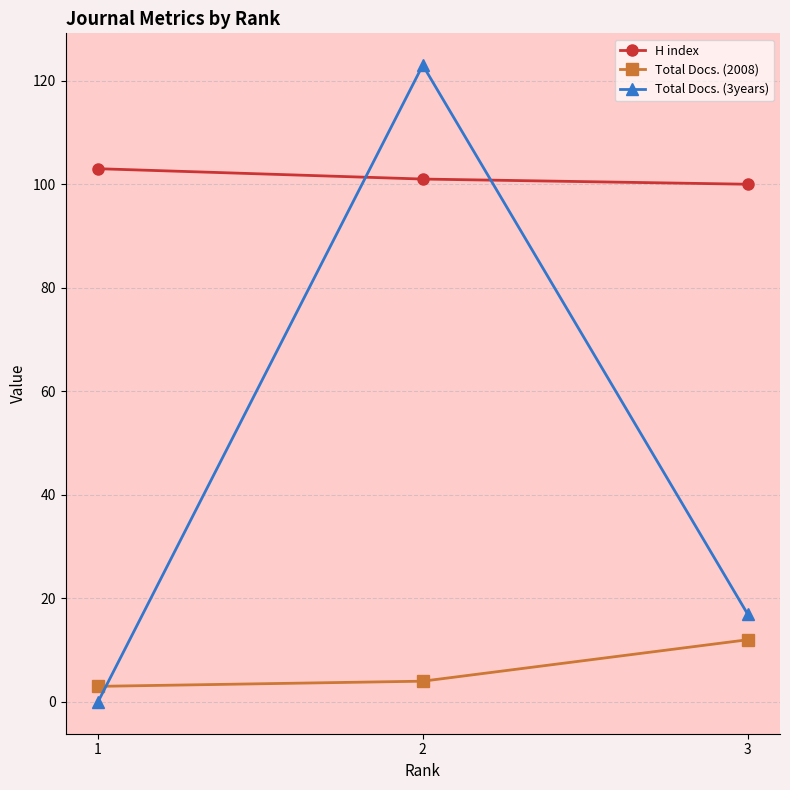

Is this an area chart (filled region under the line)?

No